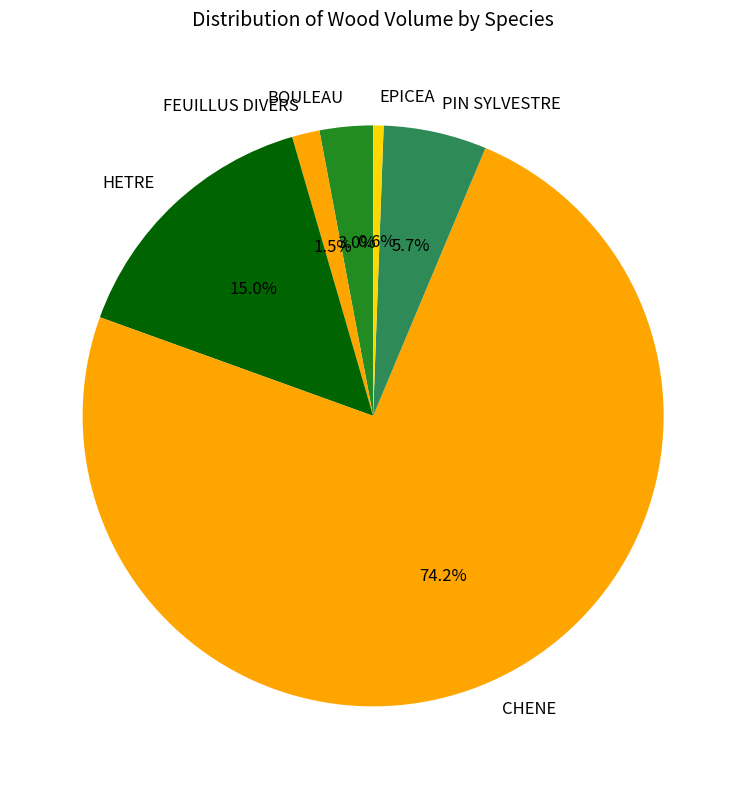

Approximately how many times larger is the value at PIN SYLVESTRE compared to EPICEA?

9.9